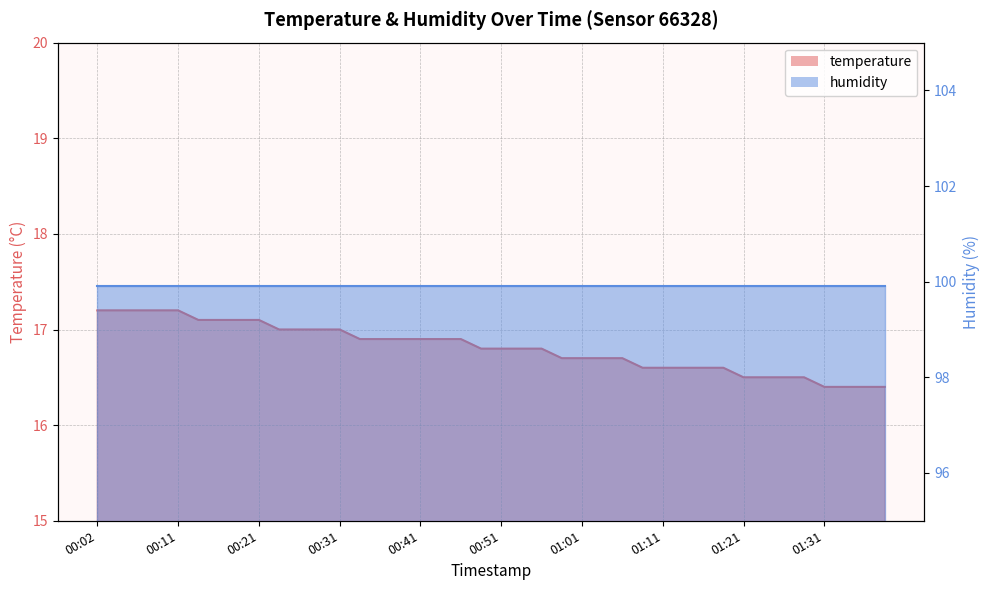

Reading left to right, list all the values displayed in this chart.

17.2	17.2	17.2	17.2	17.2	17.1	17.1	17.1	17.1	17.0	17.0	17.0	17.0	16.9	16.9	16.9	16.9	16.9	16.9	16.8	16.8	16.8	16.8	16.7	16.7	16.7	16.7	16.6	16.6	16.6	16.6	16.6	16.5	16.5	16.5	16.5	16.4	16.4	16.4	16.4